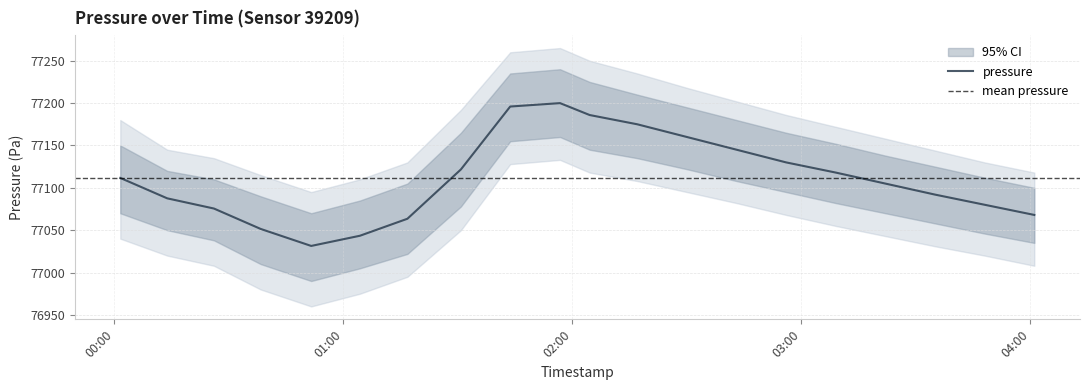

Reading left to right, list all the values displayed in this chart.

pressure: 2022-09-30T00:01:33=77111.7	2022-09-30T00:13:51=77087.6	2022-09-30T00:26:05=77075.6	2022-09-30T00:38:20=77051.5	2022-09-30T00:51:34=77031.4	2022-09-30T01:04:20=77043.4	2022-09-30T01:16:46=77063.5	2022-09-30T01:30:47=77121.7	2022-09-30T01:43:42=77196.0	2022-09-30T01:56:45=77200.0	2022-09-30T02:04:31=77185.9	2022-09-30T02:17:00=77175.0	2022-09-30T02:30:00=77160.0	2022-09-30T02:43:00=77145.0	2022-09-30T02:56:00=77130.0	2022-09-30T03:09:00=77118.0	2022-09-30T03:22:00=77105.0	2022-09-30T03:35:00=77092.0	2022-09-30T03:48:00=77080.0	2022-09-30T04:01:00=77068.0
pressure_upper: 2022-09-30T00:01:33=77150.0	2022-09-30T00:13:51=77120.0	2022-09-30T00:26:05=77110.0	2022-09-30T00:38:20=77090.0	2022-09-30T00:51:34=77070.0	2022-09-30T01:04:20=77085.0	2022-09-30T01:16:46=77105.0	2022-09-30T01:30:47=77165.0	2022-09-30T01:43:42=77235.0	2022-09-30T01:56:45=77240.0	2022-09-30T02:04:31=77225.0	2022-09-30T02:17:00=77210.0	2022-09-30T02:30:00=77195.0	2022-09-30T02:43:00=77180.0	2022-09-30T02:56:00=77165.0	2022-09-30T03:09:00=77152.0	2022-09-30T03:22:00=77138.0	2022-09-30T03:35:00=77125.0	2022-09-30T03:48:00=77112.0	2022-09-30T04:01:00=77100.0
pressure_lower: 2022-09-30T00:01:33=77070.0	2022-09-30T00:13:51=77050.0	2022-09-30T00:26:05=77038.0	2022-09-30T00:38:20=77010.0	2022-09-30T00:51:34=76990.0	2022-09-30T01:04:20=77005.0	2022-09-30T01:16:46=77022.0	2022-09-30T01:30:47=77078.0	2022-09-30T01:43:42=77155.0	2022-09-30T01:56:45=77160.0	2022-09-30T02:04:31=77145.0	2022-09-30T02:17:00=77135.0	2022-09-30T02:30:00=77122.0	2022-09-30T02:43:00=77108.0	2022-09-30T02:56:00=77095.0	2022-09-30T03:09:00=77082.0	2022-09-30T03:22:00=77070.0	2022-09-30T03:35:00=77058.0	2022-09-30T03:48:00=77046.0	2022-09-30T04:01:00=77035.0
pressure_band_outer_upper: 2022-09-30T00:01:33=77180.0	2022-09-30T00:13:51=77145.0	2022-09-30T00:26:05=77135.0	2022-09-30T00:38:20=77115.0	2022-09-30T00:51:34=77095.0	2022-09-30T01:04:20=77110.0	2022-09-30T01:16:46=77130.0	2022-09-30T01:30:47=77192.0	2022-09-30T01:43:42=77260.0	2022-09-30T01:56:45=77265.0	2022-09-30T02:04:31=77250.0	2022-09-30T02:17:00=77235.0	2022-09-30T02:30:00=77218.0	2022-09-30T02:43:00=77202.0	2022-09-30T02:56:00=77186.0	2022-09-30T03:09:00=77172.0	2022-09-30T03:22:00=77158.0	2022-09-30T03:35:00=77144.0	2022-09-30T03:48:00=77130.0	2022-09-30T04:01:00=77118.0
pressure_band_outer_lower: 2022-09-30T00:01:33=77040.0	2022-09-30T00:13:51=77020.0	2022-09-30T00:26:05=77008.0	2022-09-30T00:38:20=76980.0	2022-09-30T00:51:34=76960.0	2022-09-30T01:04:20=76975.0	2022-09-30T01:16:46=76995.0	2022-09-30T01:30:47=77050.0	2022-09-30T01:43:42=77128.0	2022-09-30T01:56:45=77133.0	2022-09-30T02:04:31=77118.0	2022-09-30T02:17:00=77108.0	2022-09-30T02:30:00=77095.0	2022-09-30T02:43:00=77082.0	2022-09-30T02:56:00=77068.0	2022-09-30T03:09:00=77055.0	2022-09-30T03:22:00=77043.0	2022-09-30T03:35:00=77031.0	2022-09-30T03:48:00=77020.0	2022-09-30T04:01:00=77008.0